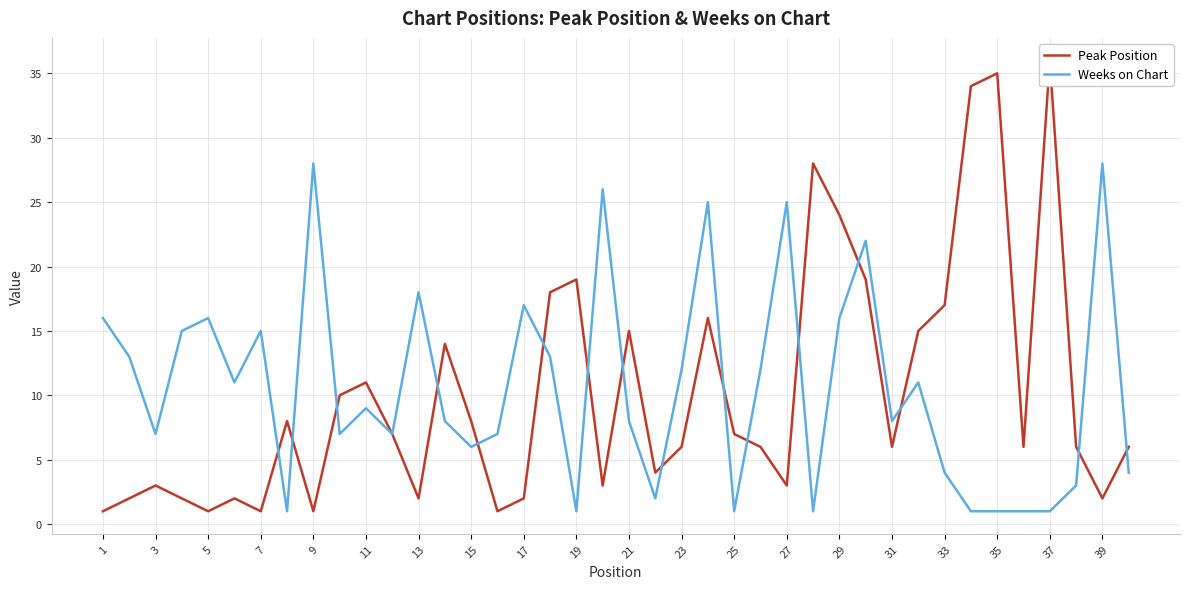

What is the approximate value of Weeks on Chart at 27, to the nearest 5?

25